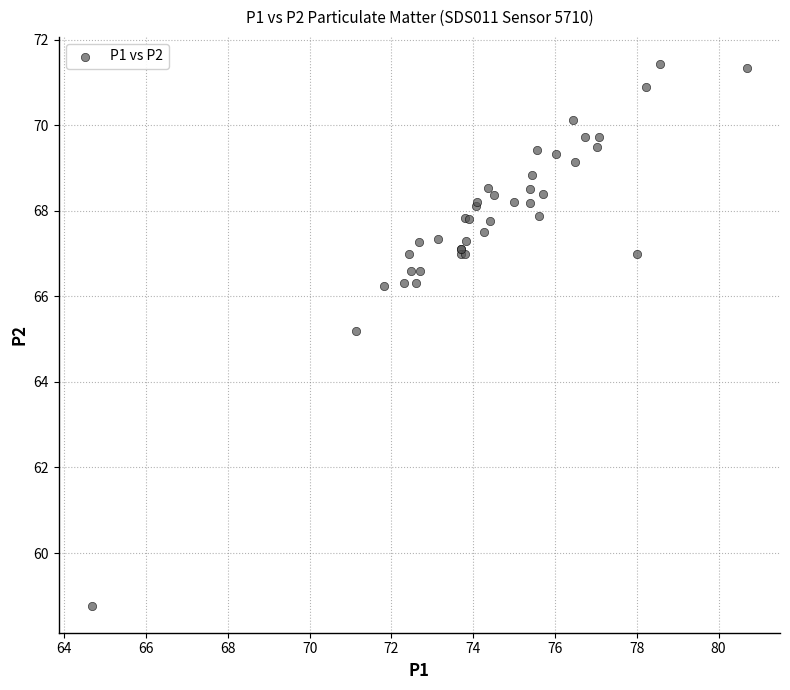

What Y value in the scatter plot is closest to 65?

65.2